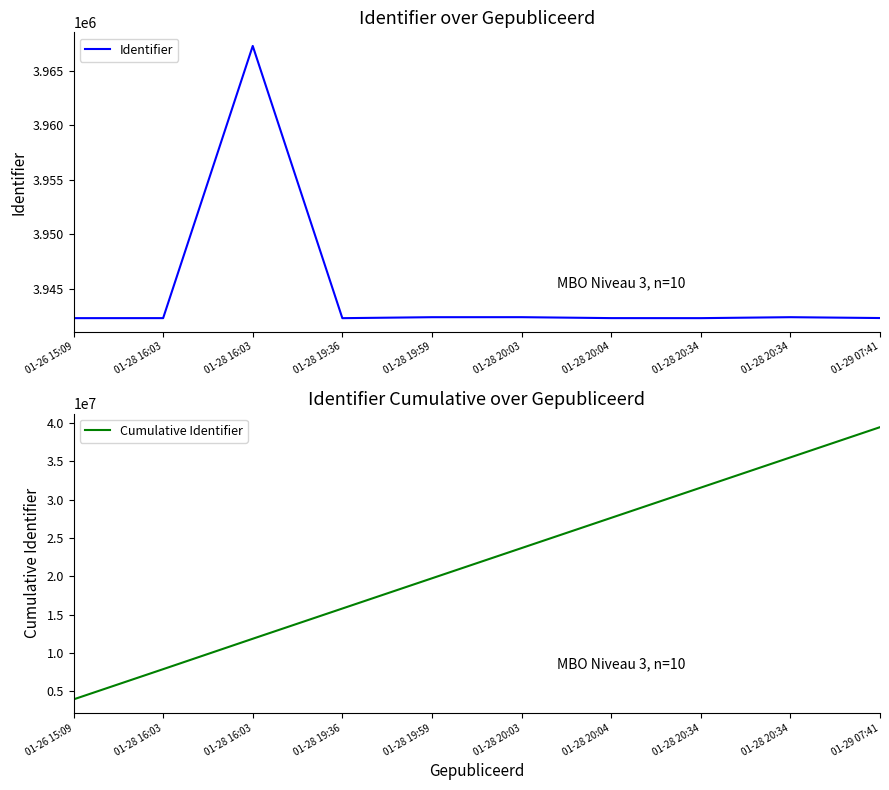

How many Cumulative Identifier values are between 11851898 and 31563535?

6